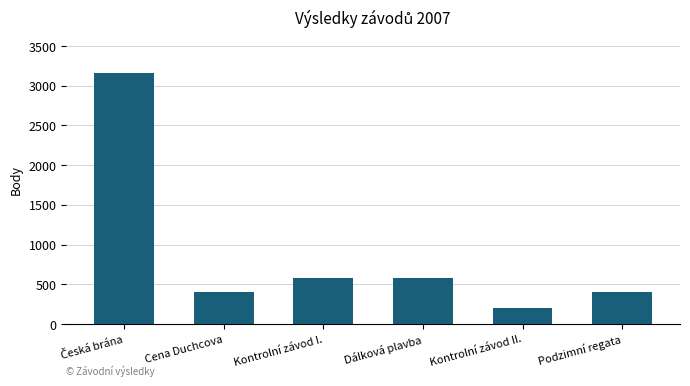

Are the bars grouped side by side (vs. stacked)?

No